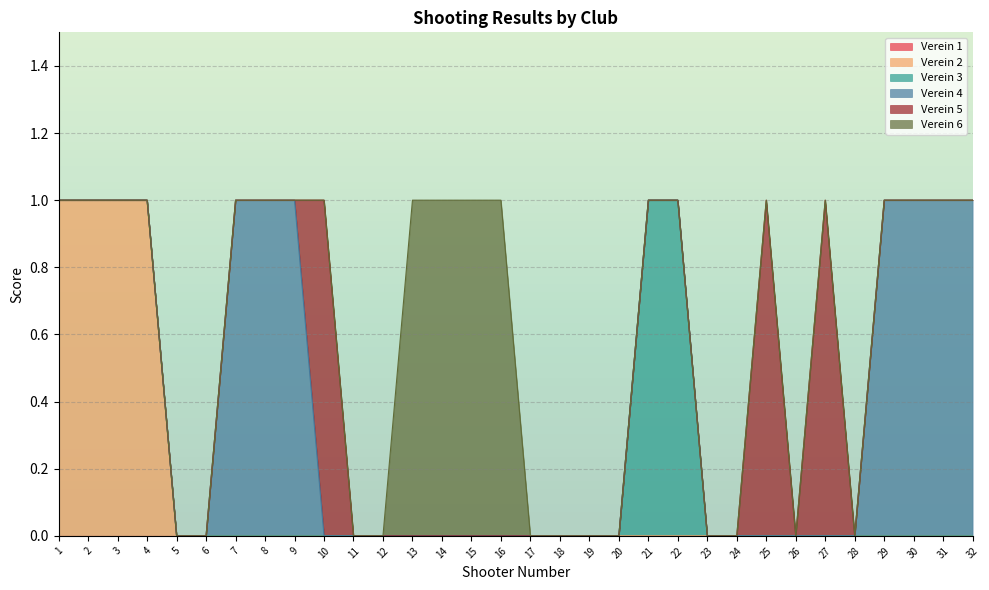

What is the sum of all Verein 5 values?

3